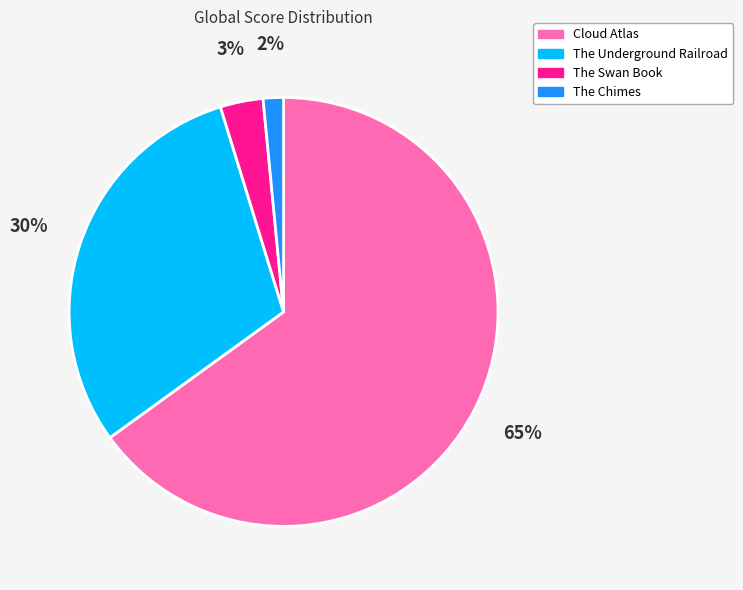

How many slices are in this pie chart?

4